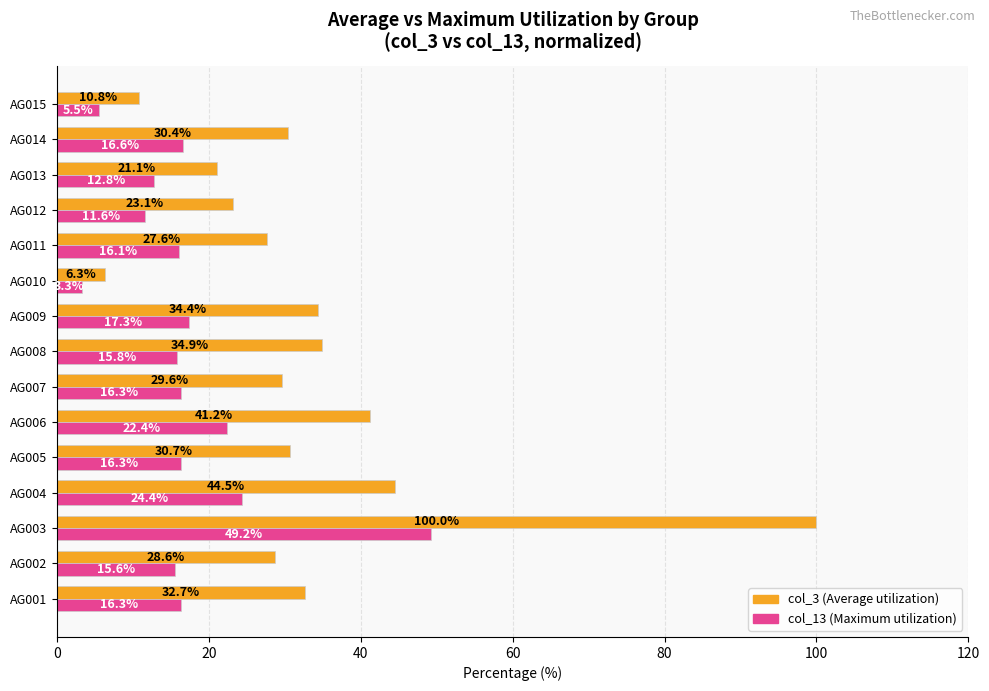

How many distinct data groups are displayed?

2